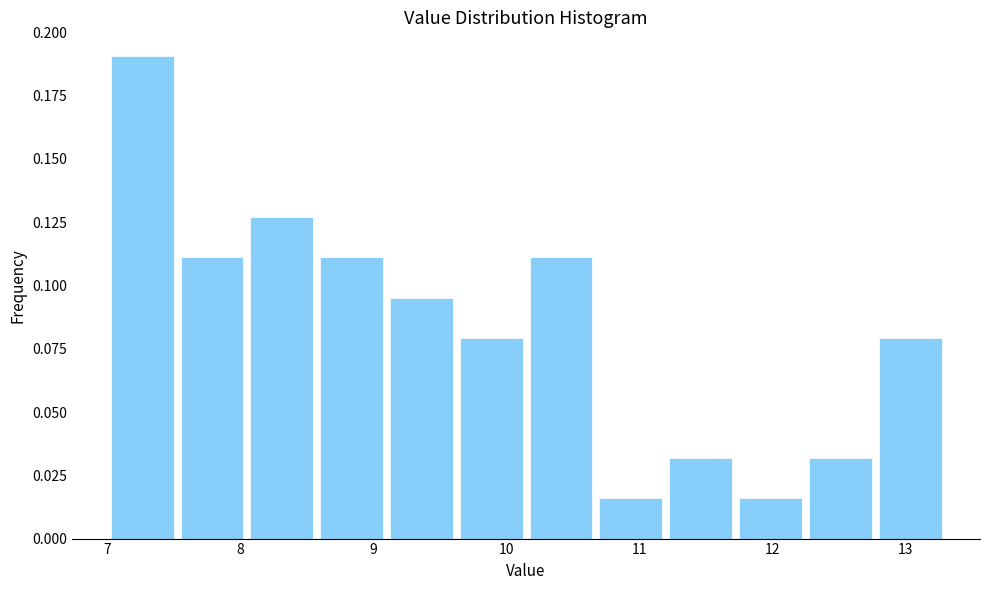

Reading left to right, transcribe this chart: for each bar, give the range it covers on the x-axis and its height. Neither the bar edges nor the heights are printed on the chart, so give them approximately, as read against the axes.

7.0 to 7.5: 0.190
7.5 to 8.1: 0.110
8.1 to 8.6: 0.125
8.6 to 9.1: 0.110
9.1 to 9.6: 0.095
9.6 to 10.2: 0.080
10.2 to 10.7: 0.110
10.7 to 11.2: 0.015
11.2 to 11.7: 0.030
11.7 to 12.3: 0.015
12.3 to 12.8: 0.030
12.8 to 13.3: 0.080